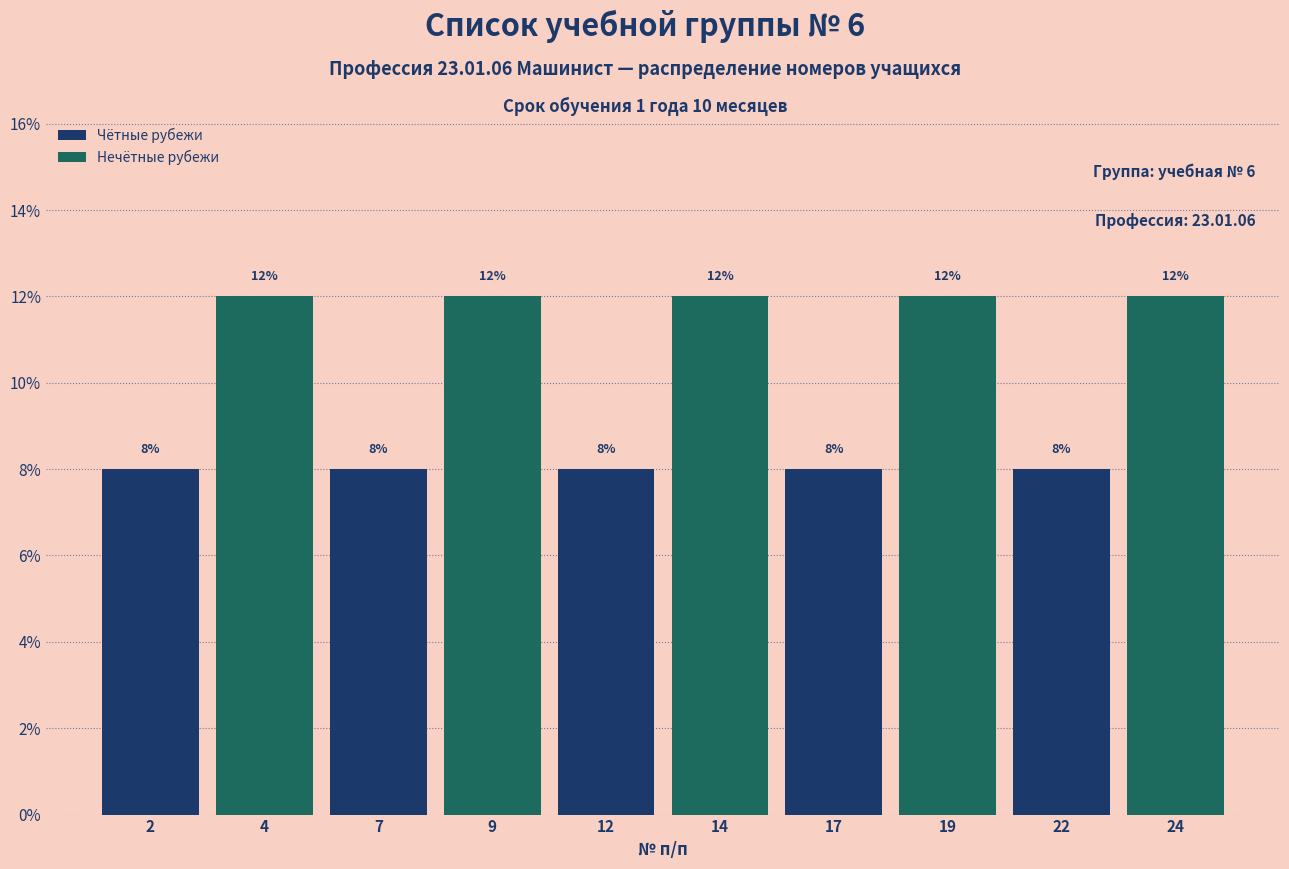

Reading left to right, transcribe this chart: for each bar, give the range it covers on the x-axis and its height.

0.5 to 3.0: 8
3.0 to 5.5: 12
5.5 to 8.0: 8
8.0 to 10.5: 12
10.5 to 13.0: 8
13.0 to 15.5: 12
15.5 to 18.0: 8
18.0 to 20.5: 12
20.5 to 23.0: 8
23.0 to 25.5: 12